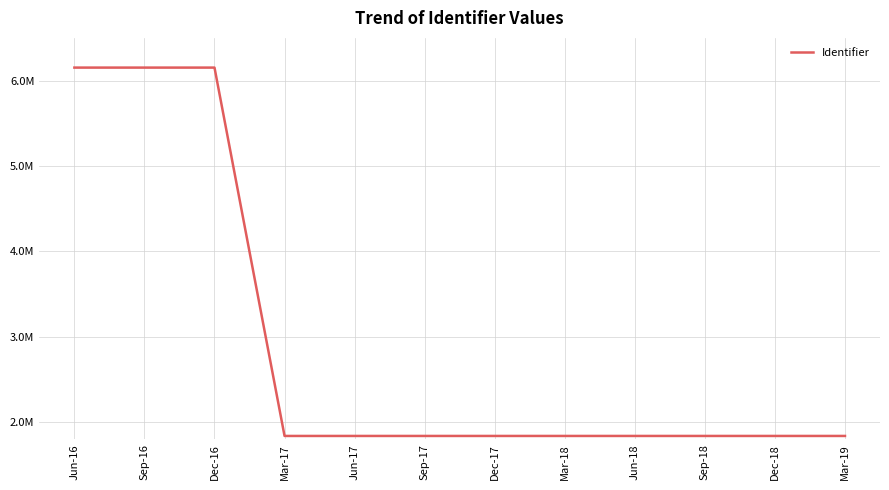

Does the chart display data point markers on the line(s)?

No